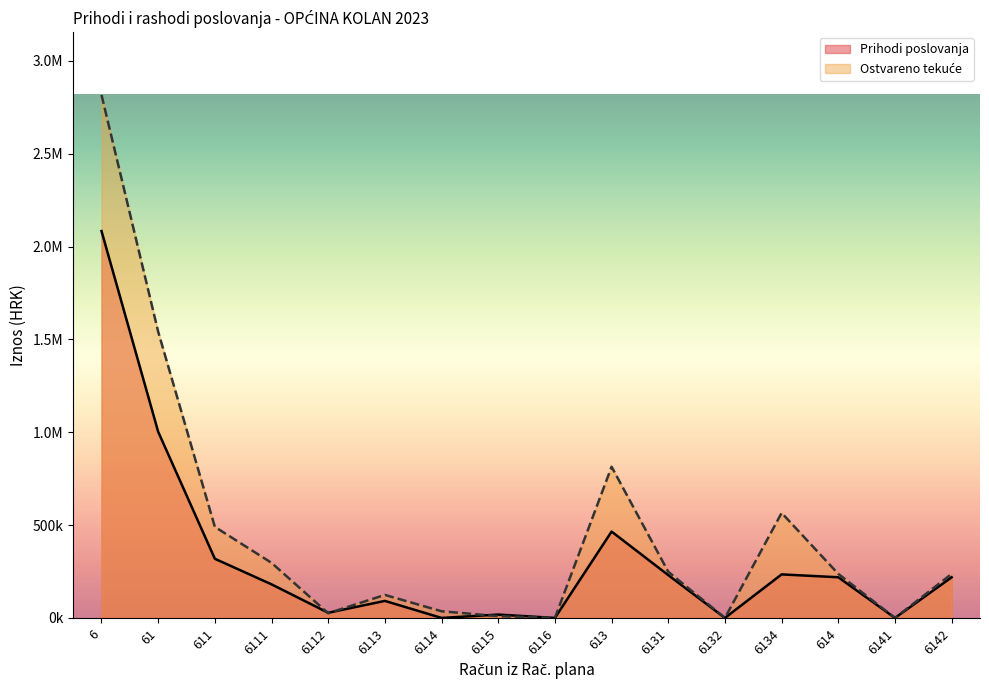

What are all the series names shown in the legend?

Prihodi poslovanja, Ostvareno tekuće